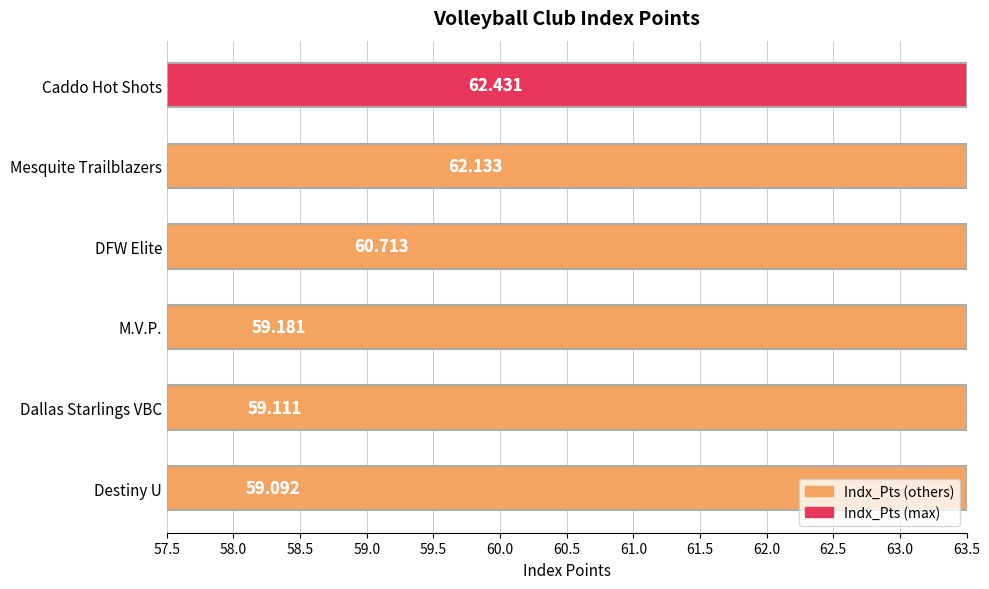

How many values are below 60?

3